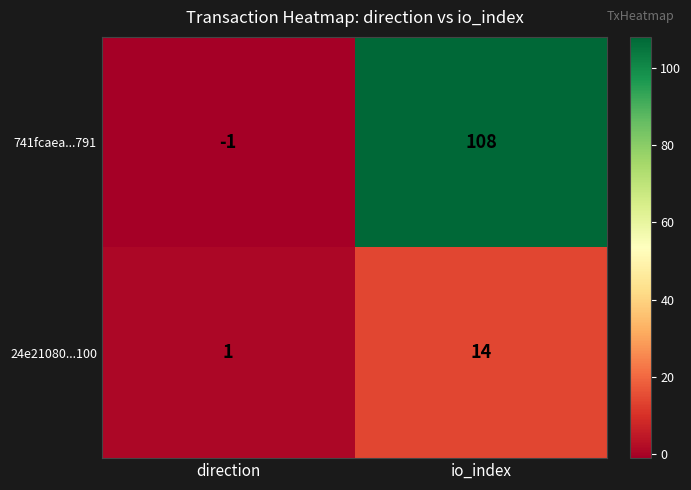

What is the difference between the highest and lowest values at direction?

2